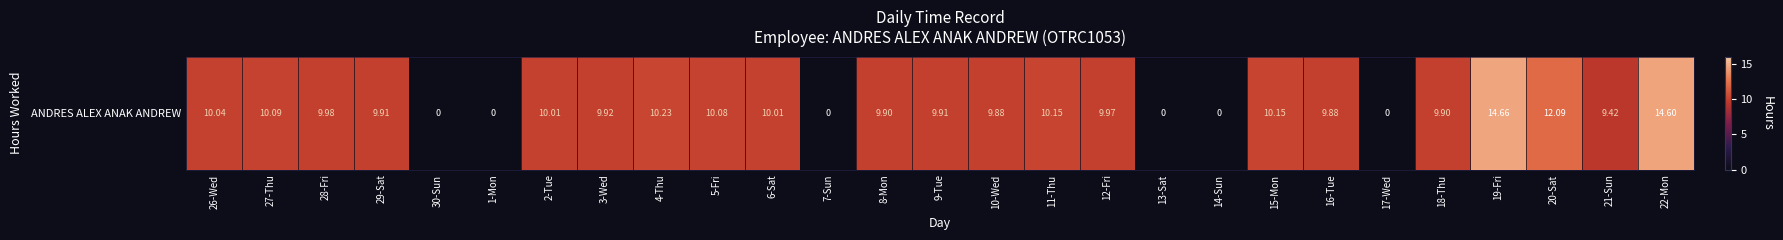

Count the number of categories in the chart.

27